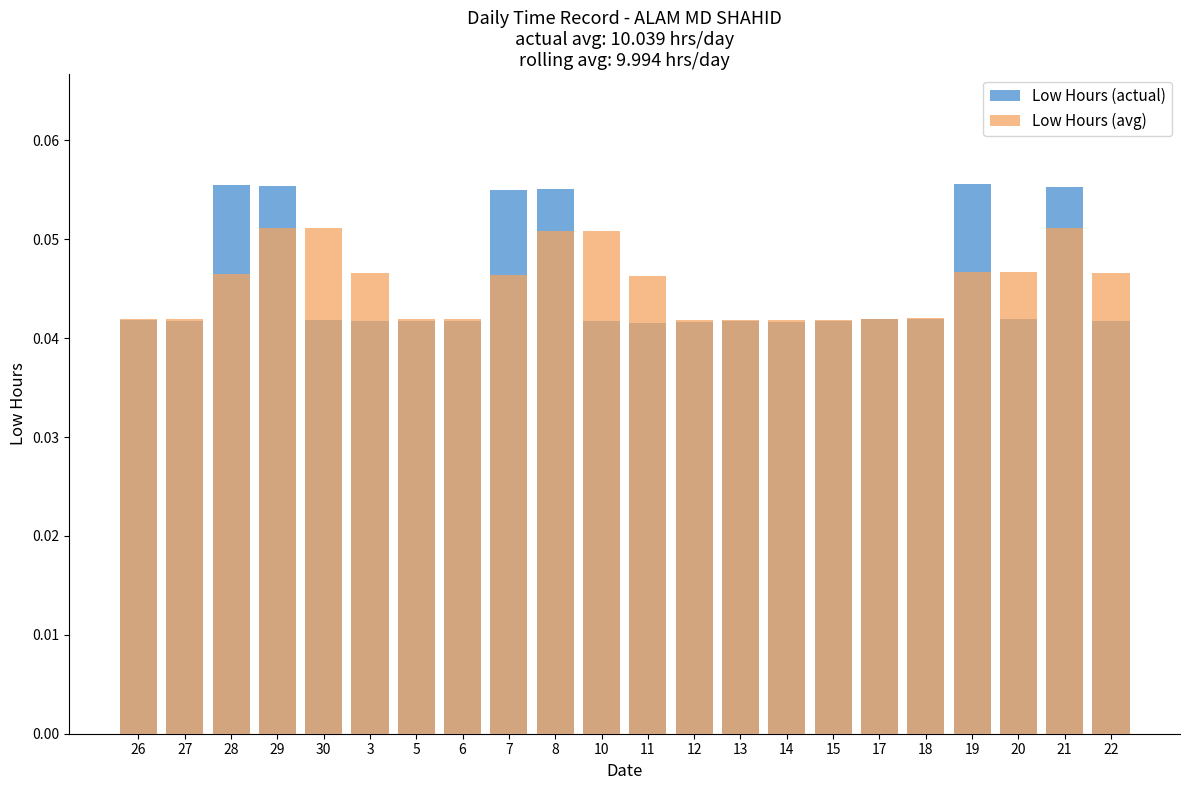

List the series in order of their peak value, highest first.

Low Hours (actual), Low Hours (avg)